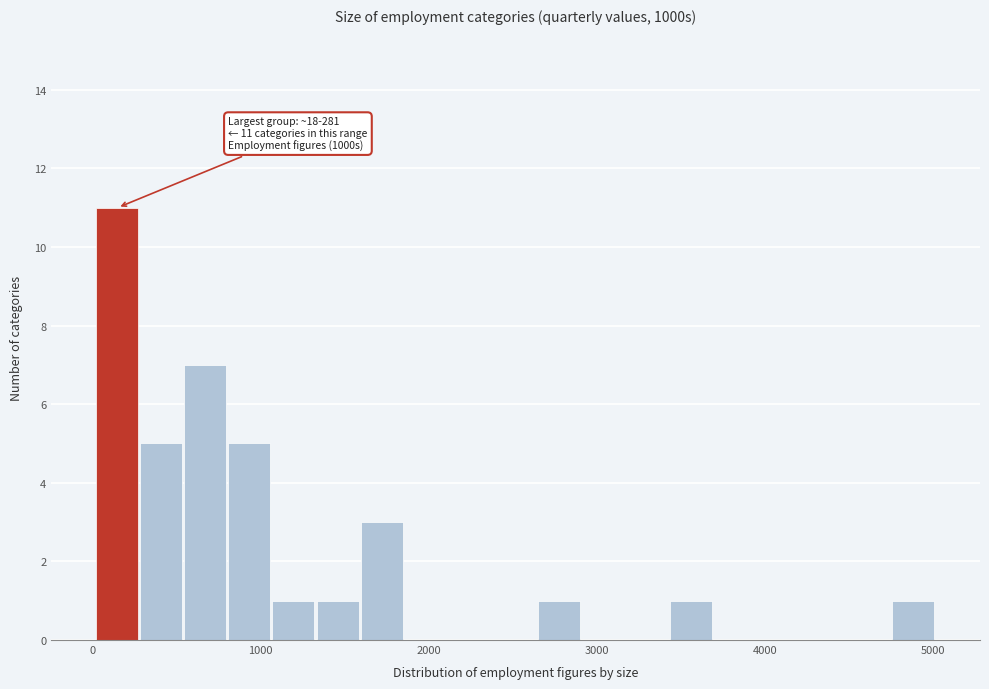

Read against the x-axis, roughly where is the centre of the tallest bar?

100